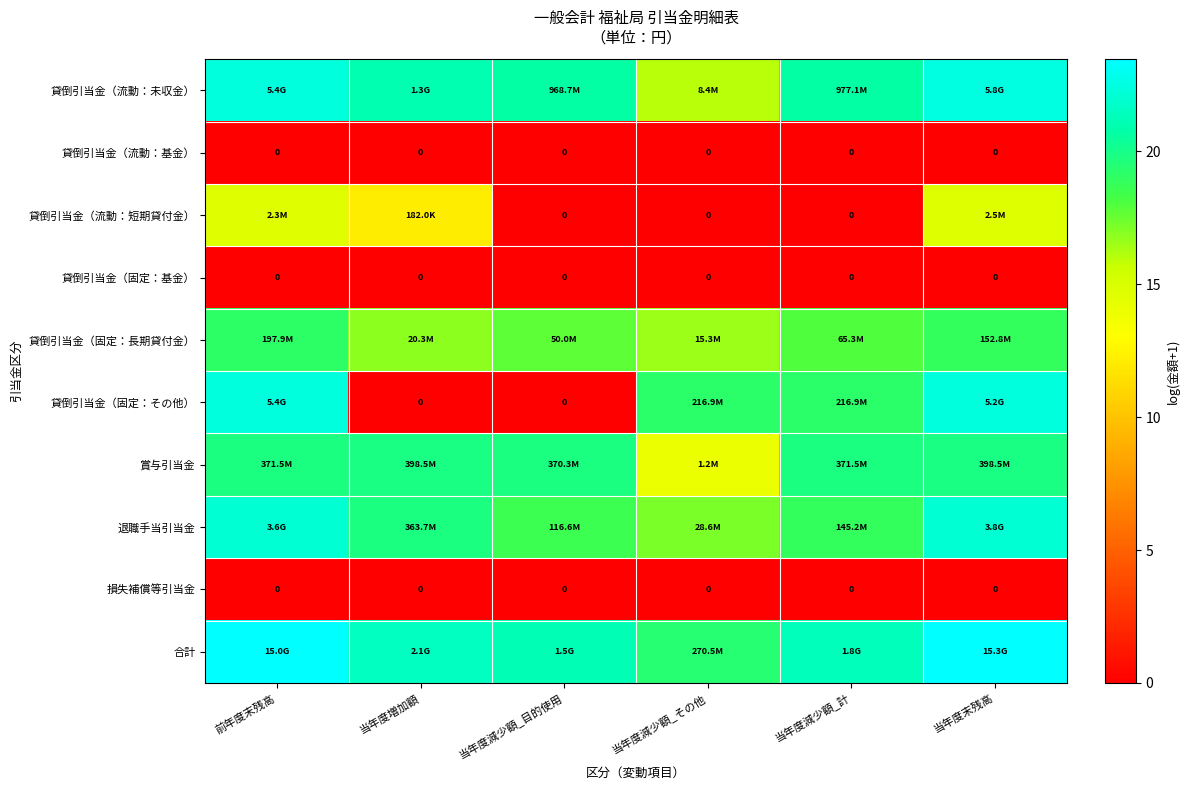

At which label does 貸倒引当金（流動：未収金） first exceed 21?

前年度末残高